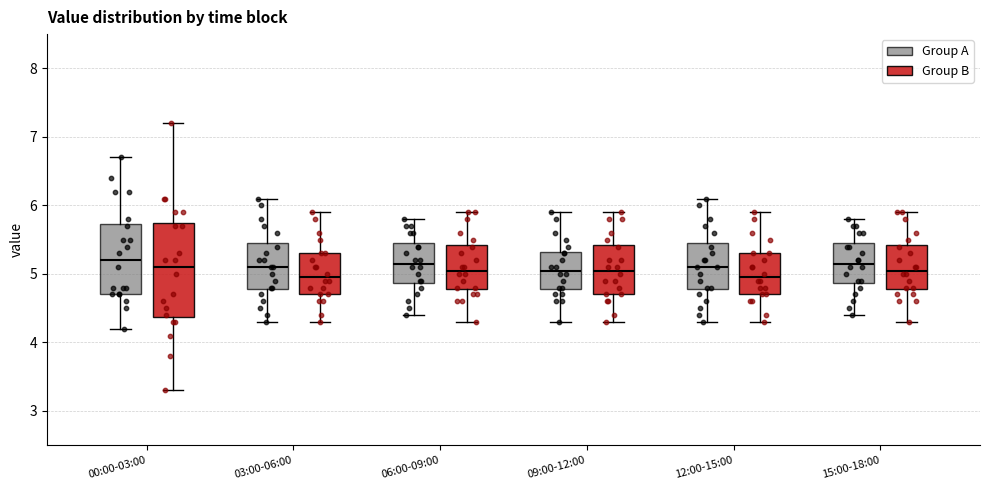

Reading left to right, read every box against the y-axis: the position of its median line, the range the box covers, and the ends of its whiskers. The values are not printed on the chart, so give them approximately, as read against the axis.

00:00-03:00 (Group A): median 5.2, box 4.7 to 5.7, whiskers 4.2 to 6.7
00:00-03:00 (Group B): median 5.1, box 4.4 to 5.8, whiskers 3.3 to 7.2
03:00-06:00 (Group A): median 5.1, box 4.8 to 5.5, whiskers 4.3 to 6.1
03:00-06:00 (Group B): median 5.0, box 4.7 to 5.3, whiskers 4.3 to 5.9
06:00-09:00 (Group A): median 5.2, box 4.9 to 5.5, whiskers 4.4 to 5.8
06:00-09:00 (Group B): median 5.1, box 4.8 to 5.4, whiskers 4.3 to 5.9
09:00-12:00 (Group A): median 5.1, box 4.8 to 5.3, whiskers 4.3 to 5.9
09:00-12:00 (Group B): median 5.1, box 4.7 to 5.4, whiskers 4.3 to 5.9
12:00-15:00 (Group A): median 5.1, box 4.8 to 5.5, whiskers 4.3 to 6.1
12:00-15:00 (Group B): median 5.0, box 4.7 to 5.3, whiskers 4.3 to 5.9
15:00-18:00 (Group A): median 5.2, box 4.9 to 5.5, whiskers 4.4 to 5.8
15:00-18:00 (Group B): median 5.1, box 4.8 to 5.4, whiskers 4.3 to 5.9